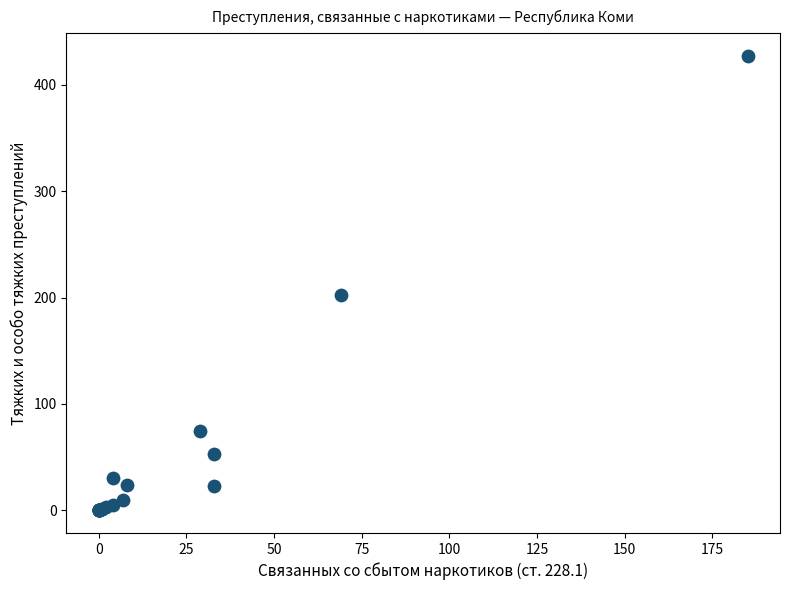

What Y value in the scatter plot is closest to 213?

202